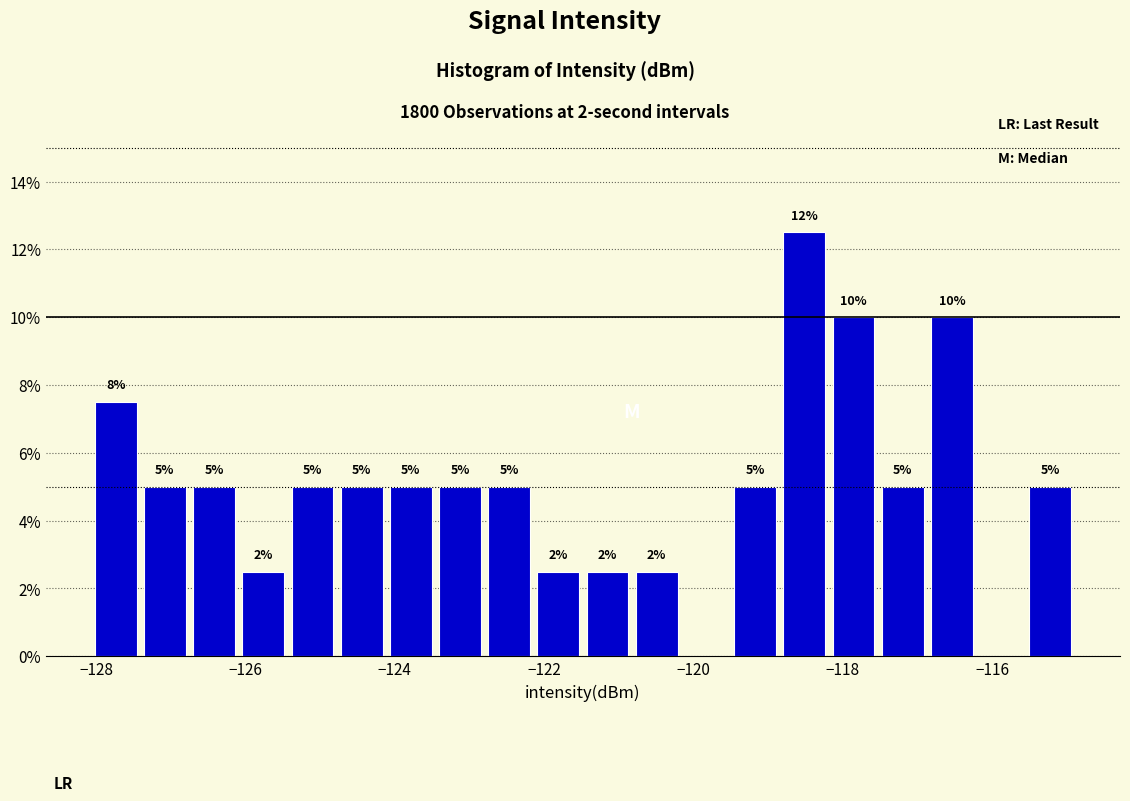

Around what value on the x-axis is the tallest bar? Give the approximate position of its centre, as read against the axis.

-118.6